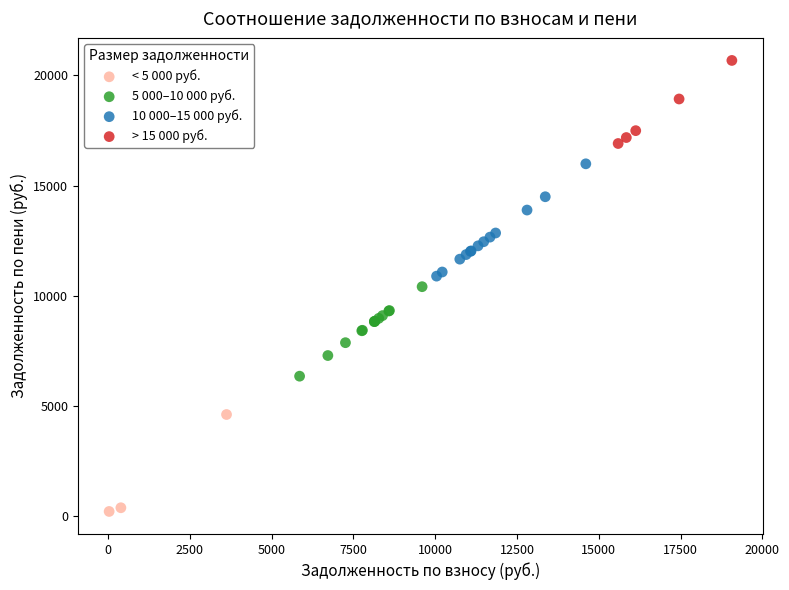

Which series contains the highest Y value?

> 15 000 руб.